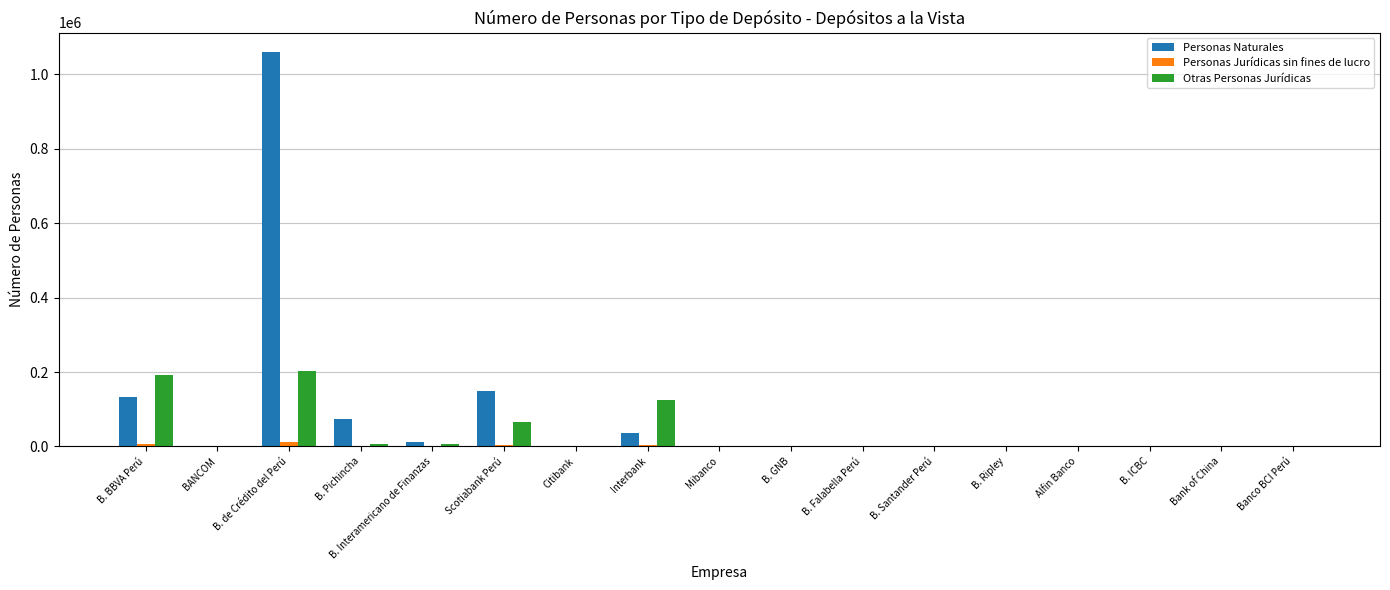

Which series has the widest spread of values?

Personas Naturales